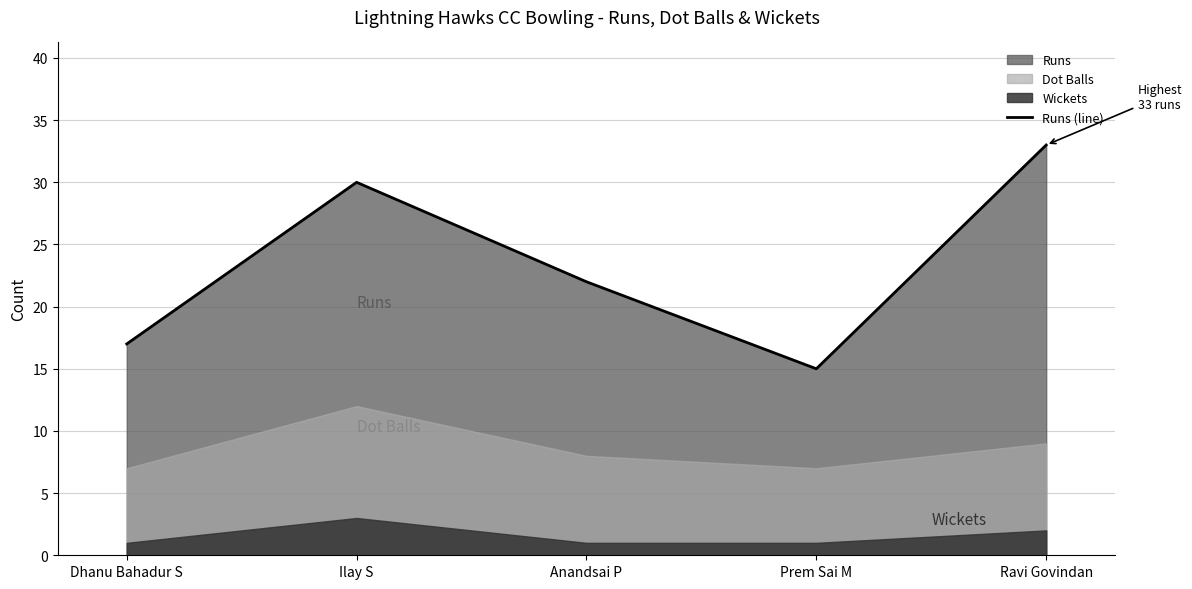

What is the difference between the values at Anandsai P and Ravi Govindan?

11